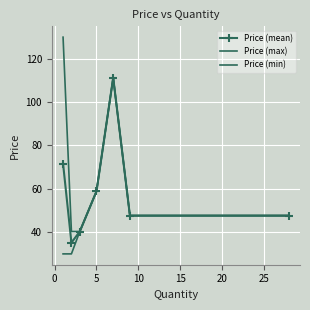

Rank the series by their maximum value, from highest to lowest.

Price (max), Price (mean), Price (min)